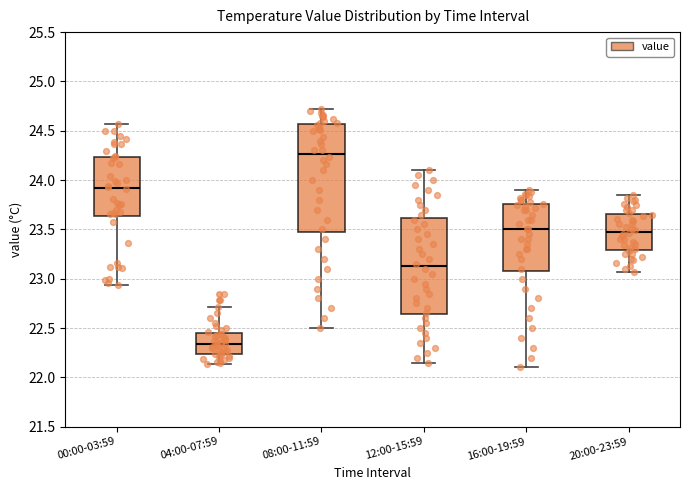

Where is the lower edge of the box for 20:00-23:59 on the y-axis? The values are not printed on the chart, so give them approximately, as read against the axis.

23.30